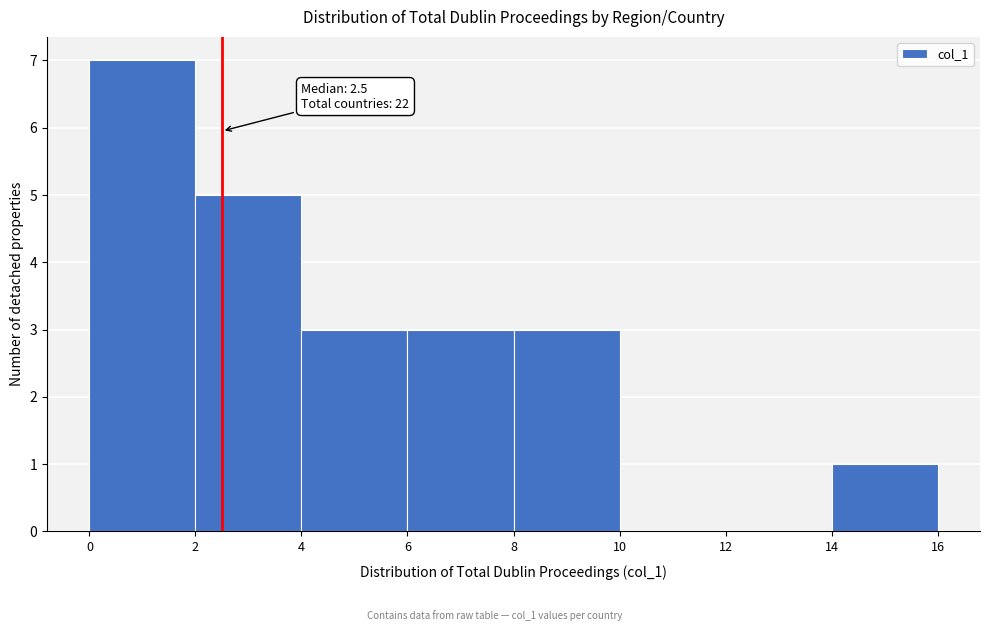

Over which range of the x-axis is the bar tallest?

0 to 2